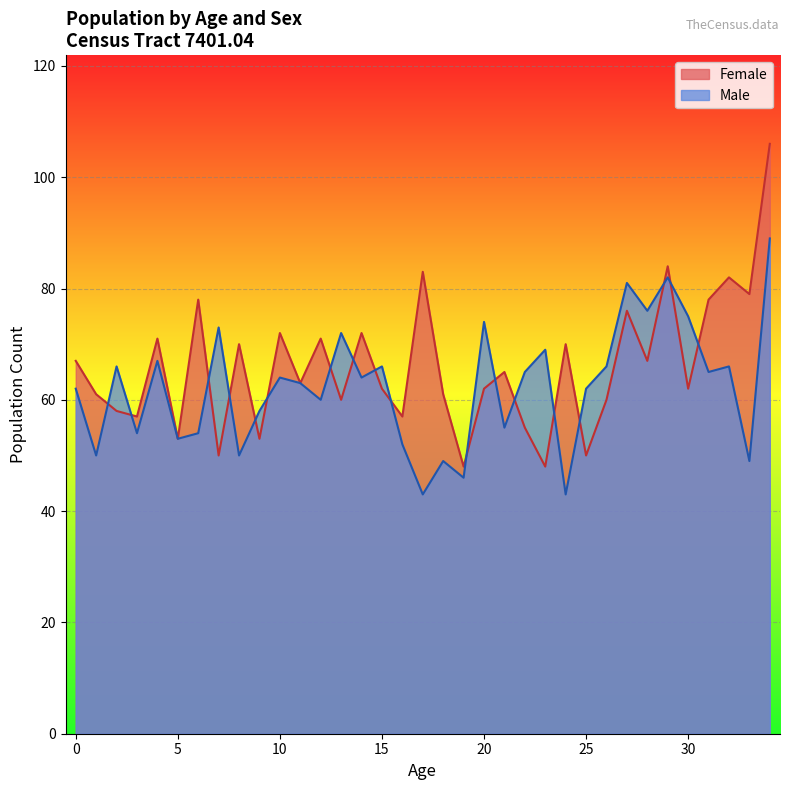

The Female series shows 83 at 17. True or false?

True